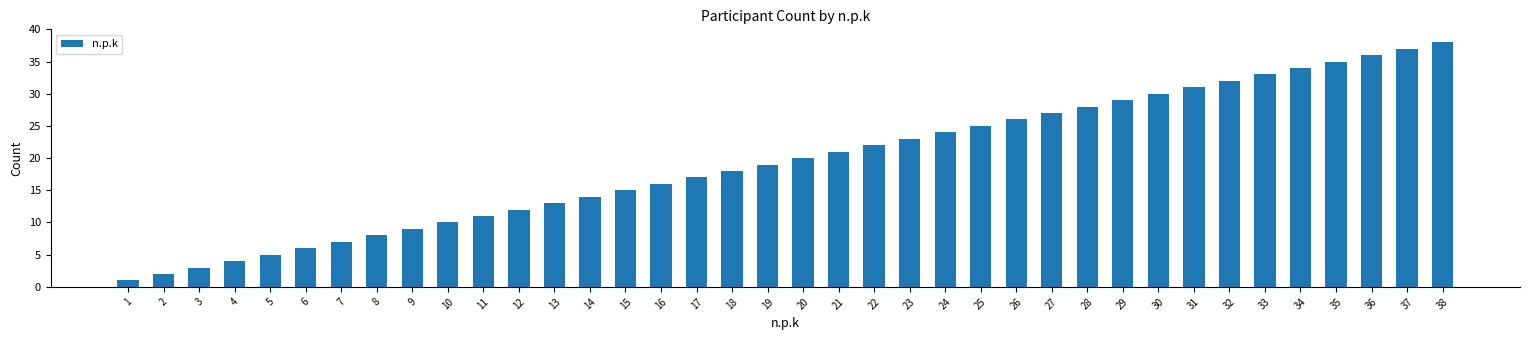

List the labels in order of value, largest first.

38, 37, 36, 35, 34, 33, 32, 31, 30, 29, 28, 27, 26, 25, 24, 23, 22, 21, 20, 19, 18, 17, 16, 15, 14, 13, 12, 11, 10, 9, 8, 7, 6, 5, 4, 3, 2, 1